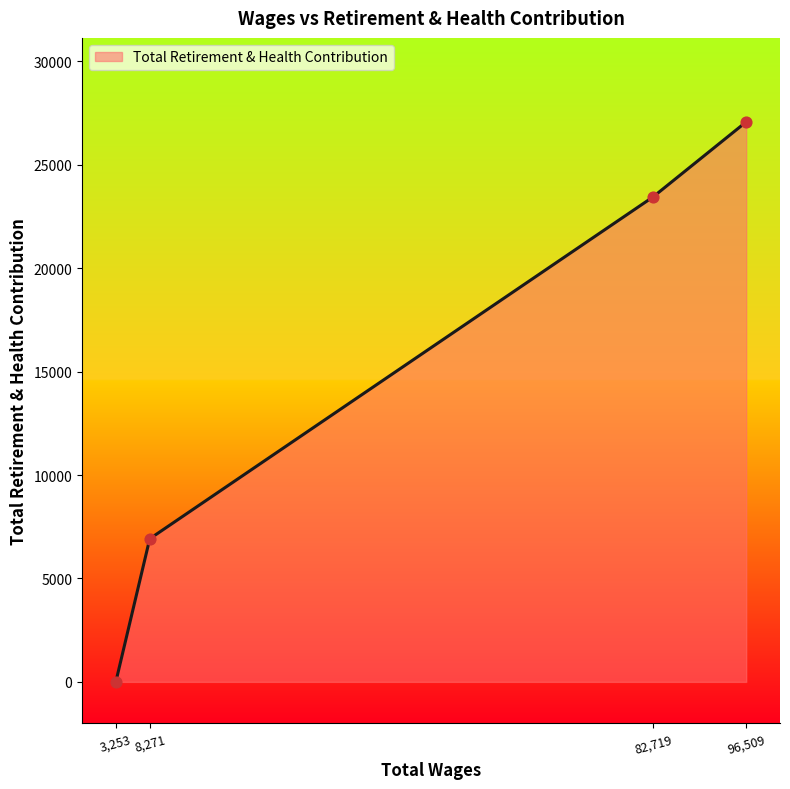

What is the change in value from 3,253 to 96,509?

+27069